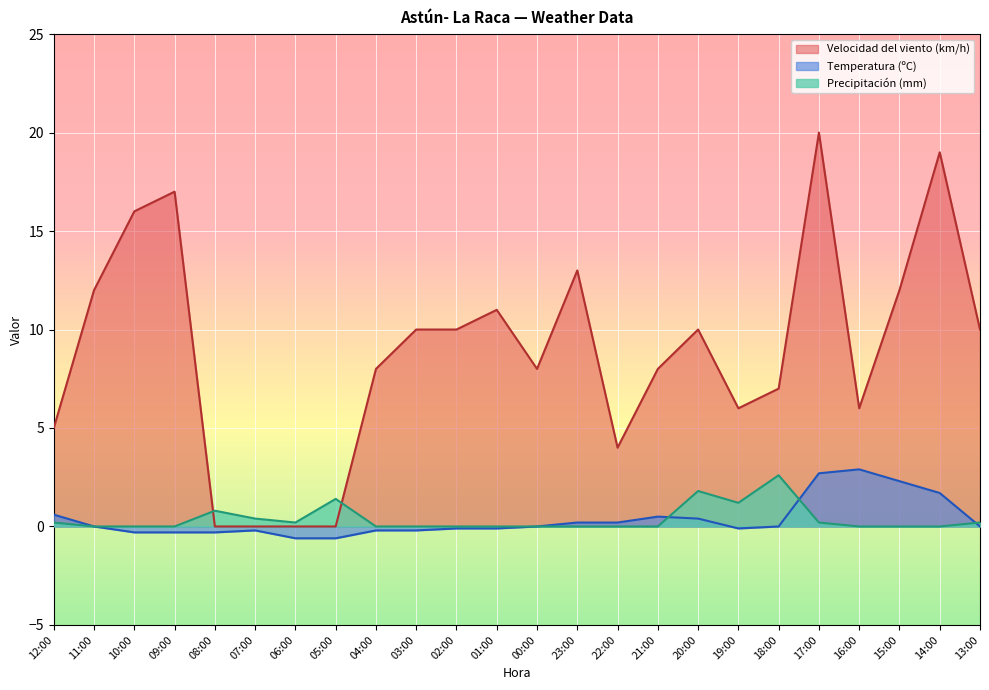

Reading left to right, what are all the values shown in this chart?

Temperatura (ºC): 0.6	0.0	-0.3	-0.3	-0.3	-0.2	-0.6	-0.6	-0.2	-0.2	-0.1	-0.1	0.0	0.2	0.2	0.5	0.4	-0.1	0.0	2.7	2.9	2.3	1.7	0.0
Velocidad del viento (km/h): 5.0	12.0	16.0	17.0	0.0	0.0	0.0	0.0	8.0	10.0	10.0	11.0	8.0	13.0	4.0	8.0	10.0	6.0	7.0	20.0	6.0	12.0	19.0	10.0
Precipitación (mm): 0.2	0.0	0.0	0.0	0.8	0.4	0.2	1.4	0.0	0.0	0.0	0.0	0.0	0.0	0.0	0.0	1.8	1.2	2.6	0.2	0.0	0.0	0.0	0.2